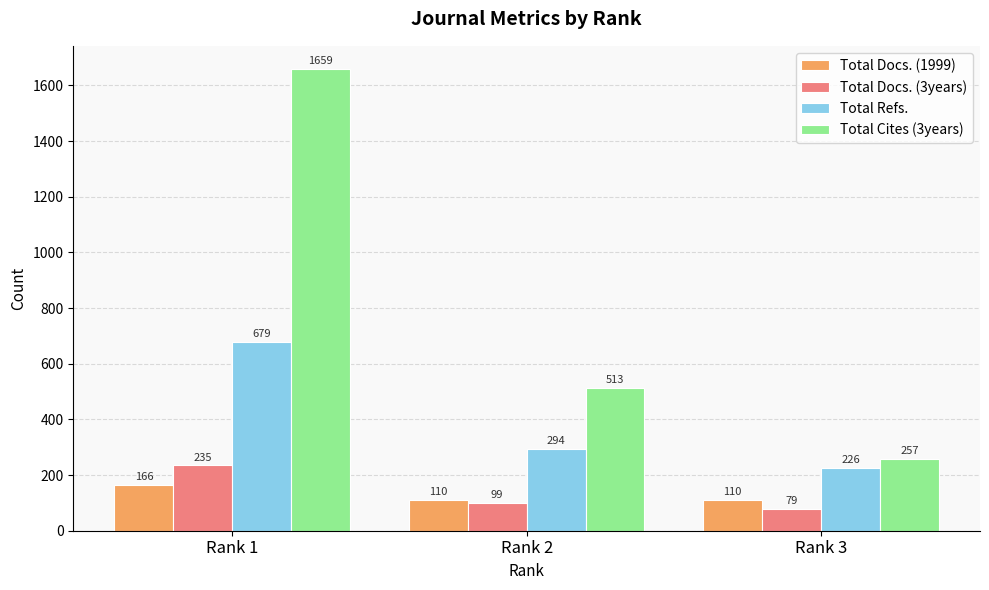

How many groups of bars are there?

3